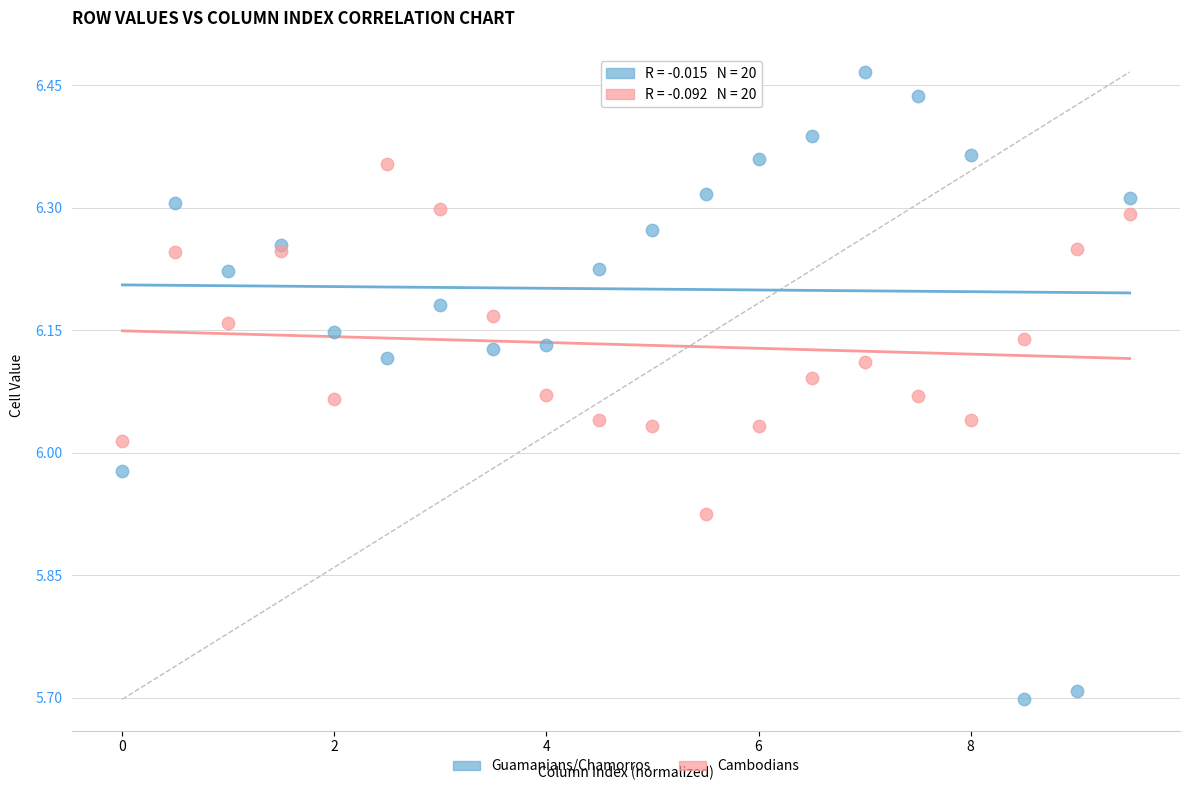

Which series contains the highest Y value?

Guamanians/Chamorros